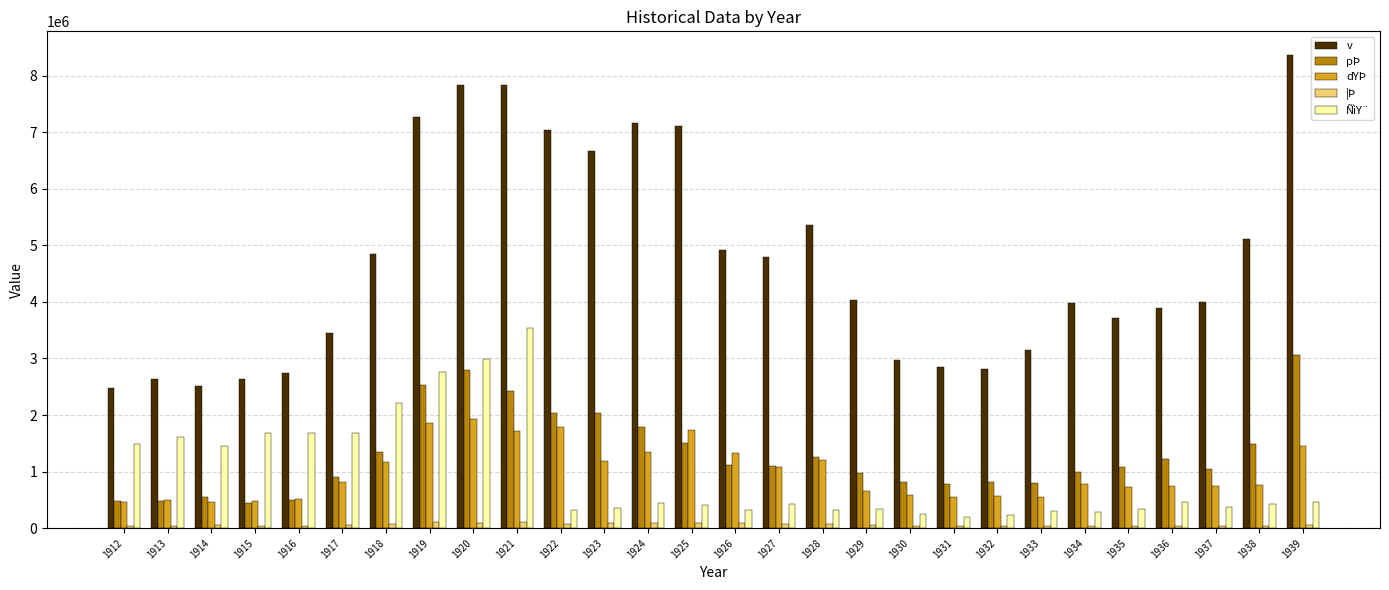

What is the lowest value of the v series?

2469374